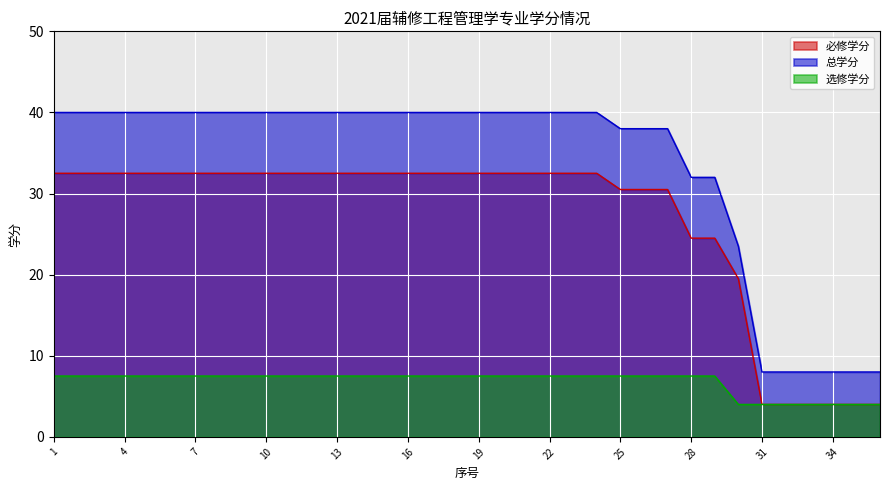

Reading left to right, transcribe all the data shown in this chart.

必修学分: 32.5	32.5	32.5	32.5	32.5	32.5	32.5	32.5	32.5	32.5	32.5	32.5	32.5	32.5	32.5	32.5	32.5	32.5	32.5	32.5	32.5	32.5	32.5	32.5	30.5	30.5	30.5	24.5	24.5	19.5	4.0	4.0	4.0	4.0	4.0	4.0
总学分: 40.0	40.0	40.0	40.0	40.0	40.0	40.0	40.0	40.0	40.0	40.0	40.0	40.0	40.0	40.0	40.0	40.0	40.0	40.0	40.0	40.0	40.0	40.0	40.0	38.0	38.0	38.0	32.0	32.0	23.5	8.0	8.0	8.0	8.0	8.0	8.0
选修学分: 7.5	7.5	7.5	7.5	7.5	7.5	7.5	7.5	7.5	7.5	7.5	7.5	7.5	7.5	7.5	7.5	7.5	7.5	7.5	7.5	7.5	7.5	7.5	7.5	7.5	7.5	7.5	7.5	7.5	4.0	4.0	4.0	4.0	4.0	4.0	4.0